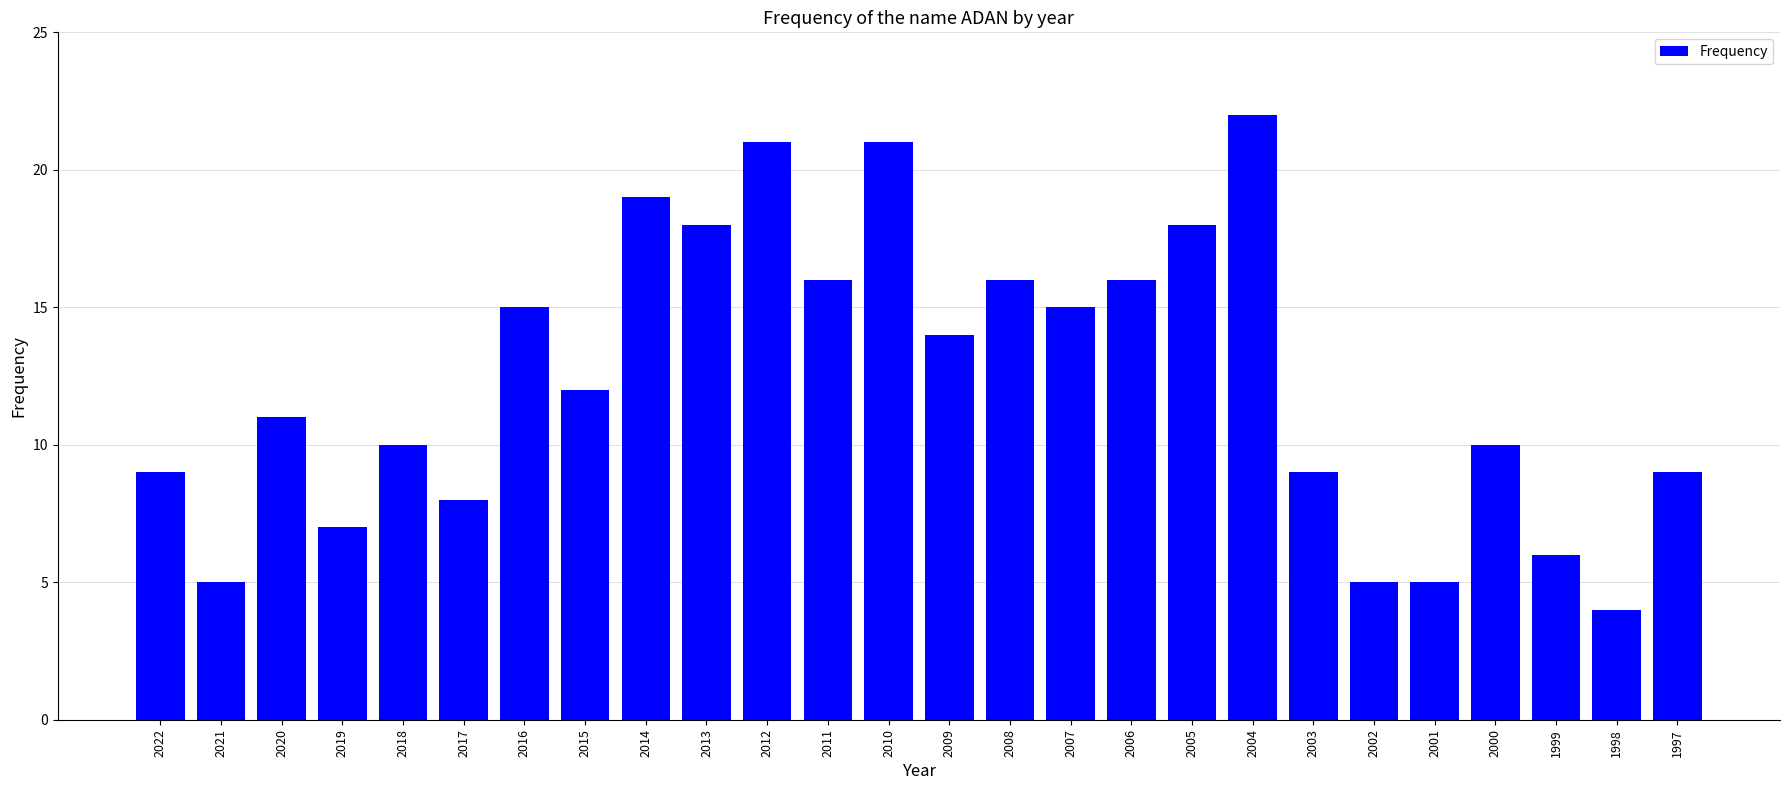

Which has a higher value, 2015 or 2007?

2007